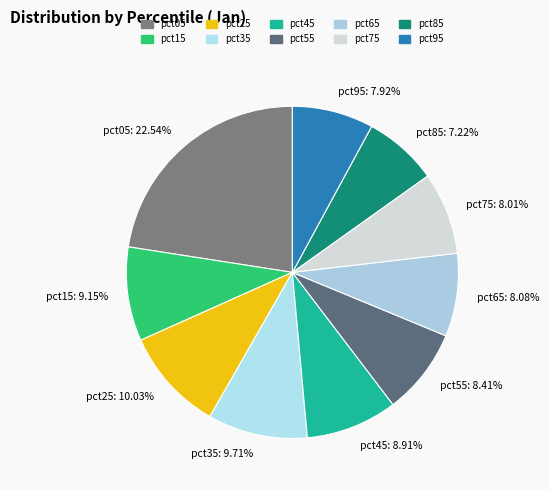

Which has a higher value, pct35 or pct75?

pct35